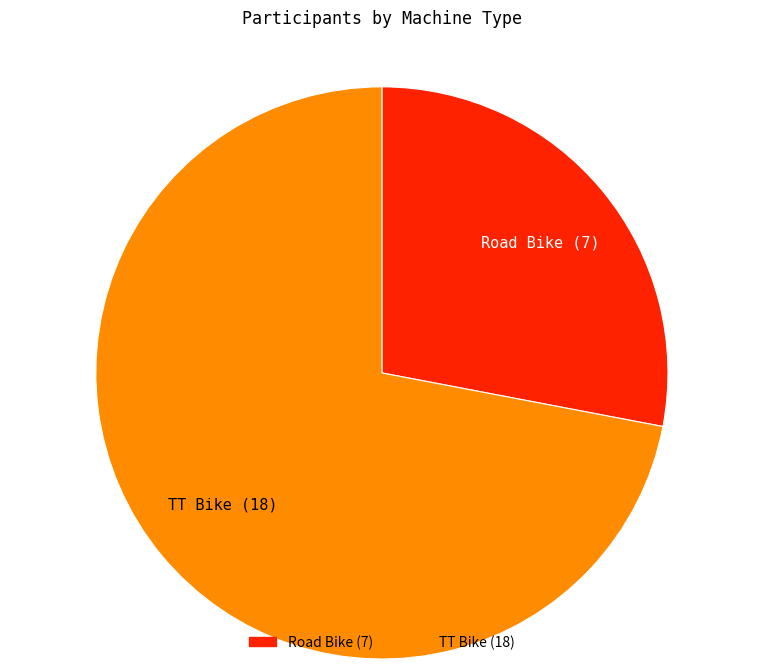

Count the number of slices in the pie.

2